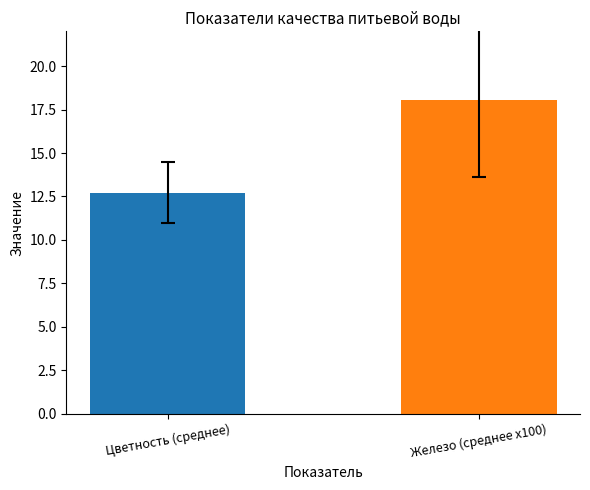

What is the sum of the values at Железо (среднее x100) and Цветность (среднее)?

30.8